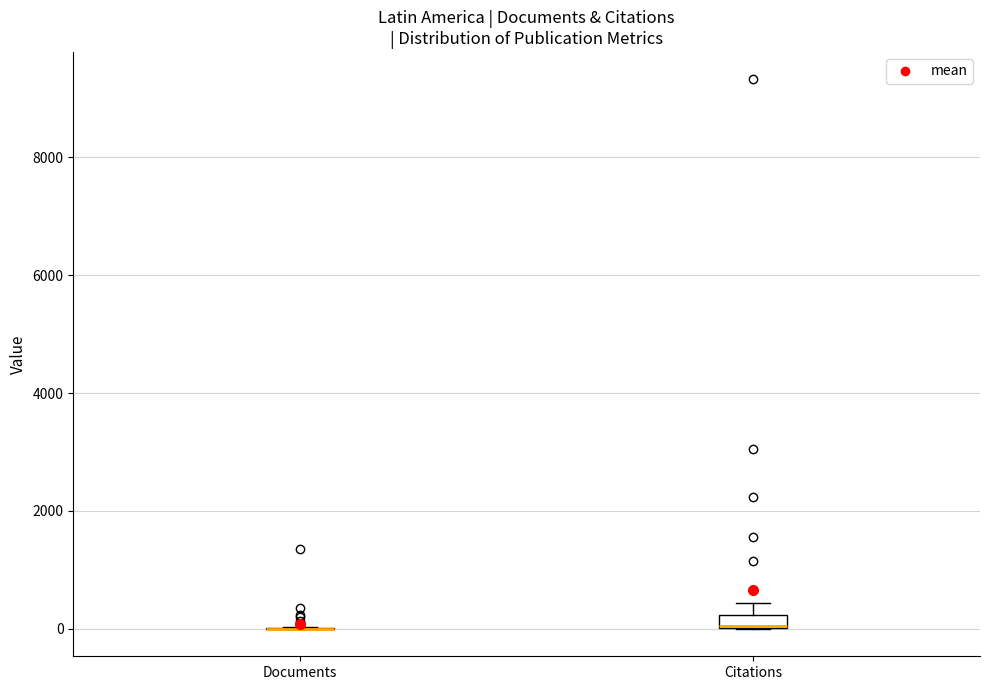

Which box is the tallest, from its lower edge to its upper edge?

Citations